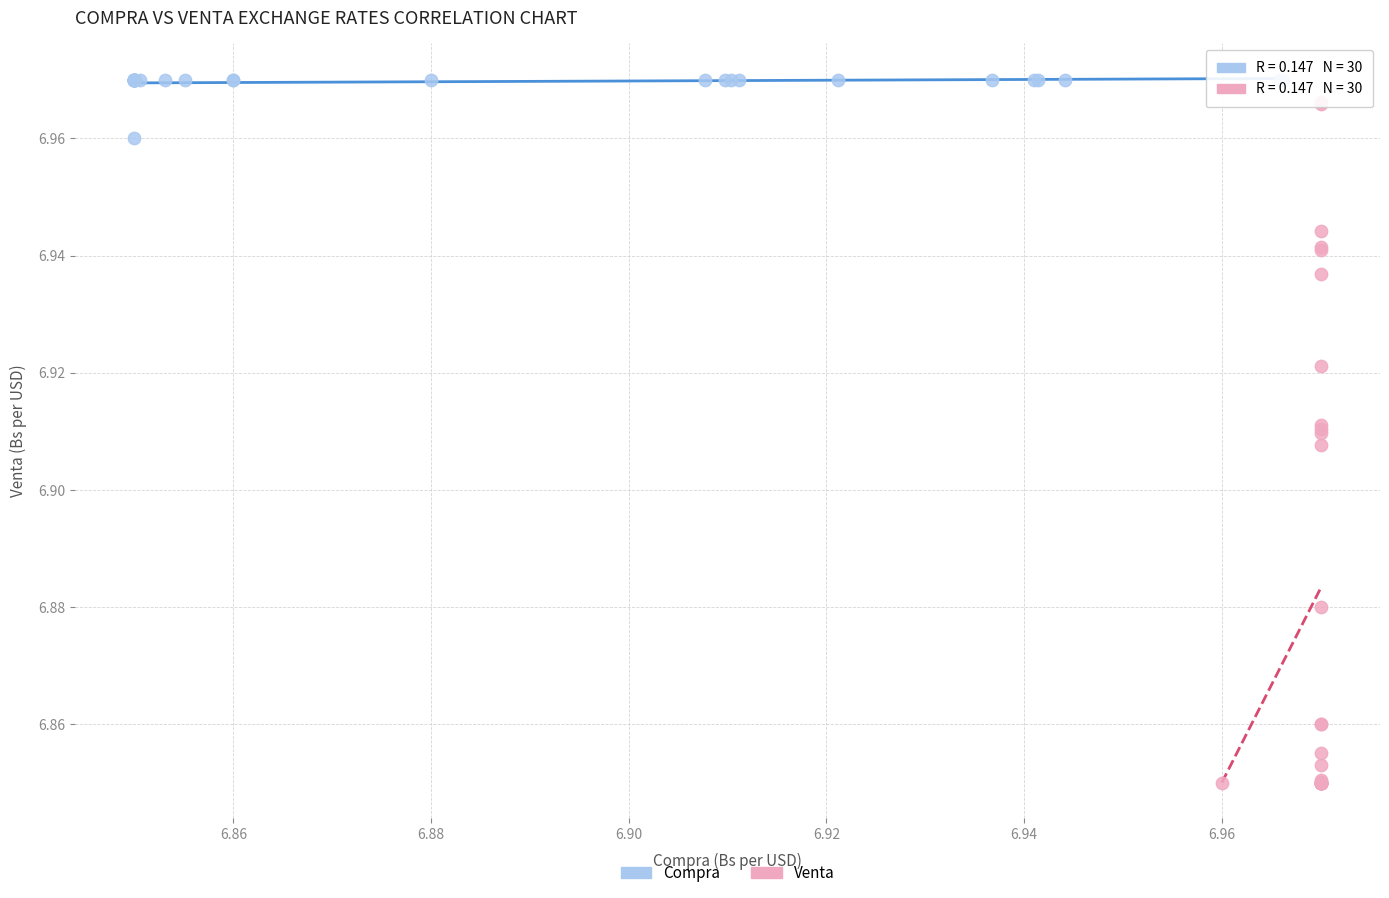

Which series contains the lowest Y value?

Venta